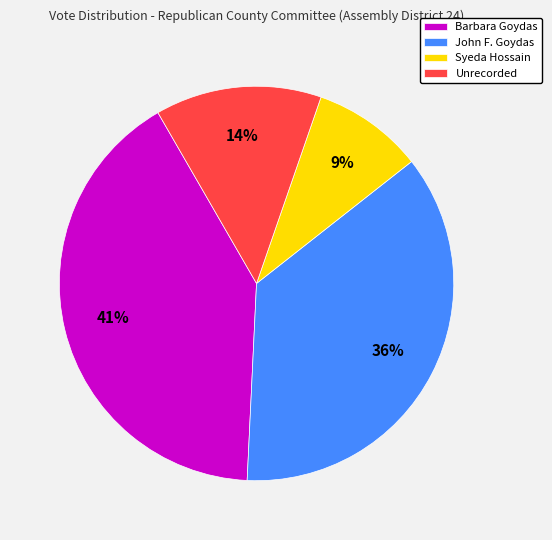

Which category has the biggest portion of the pie?

Barbara Goydas